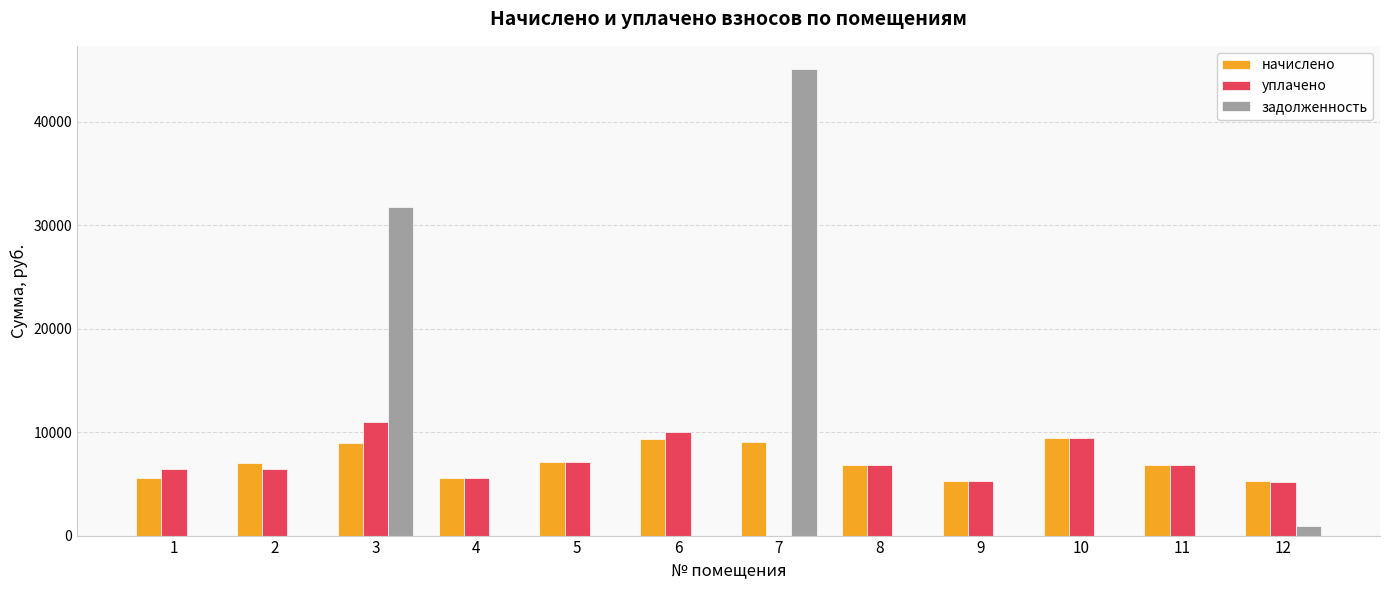

Are the bars grouped side by side (vs. stacked)?

Yes